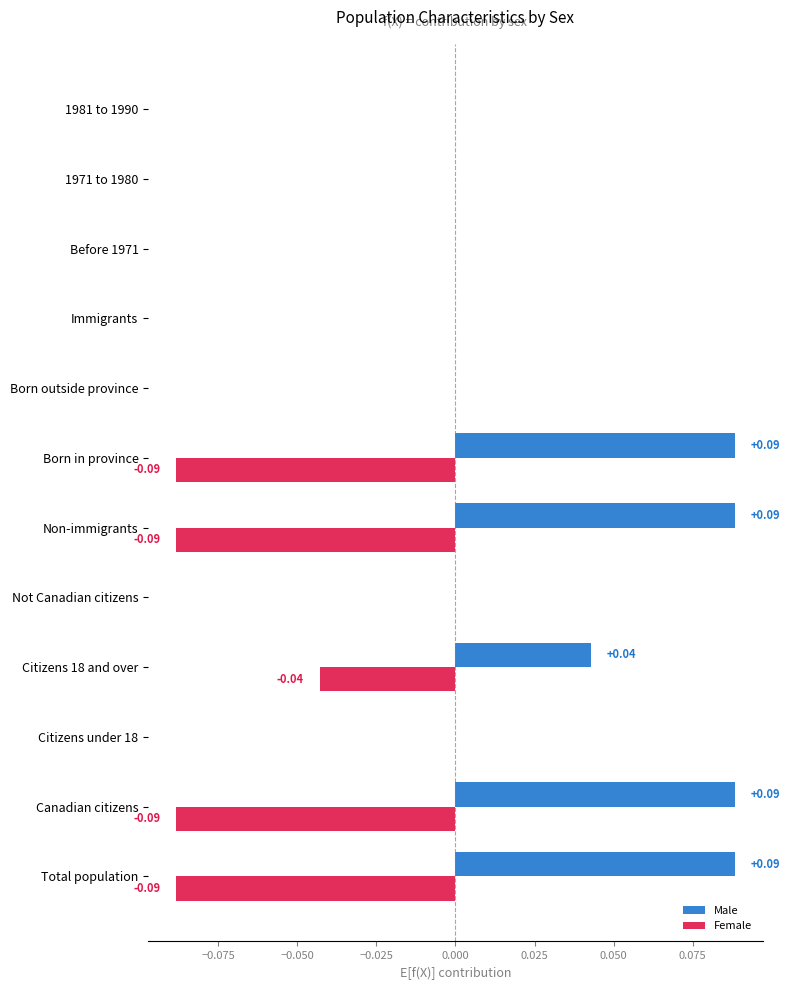

What is the sum of all Female values?

-0.4